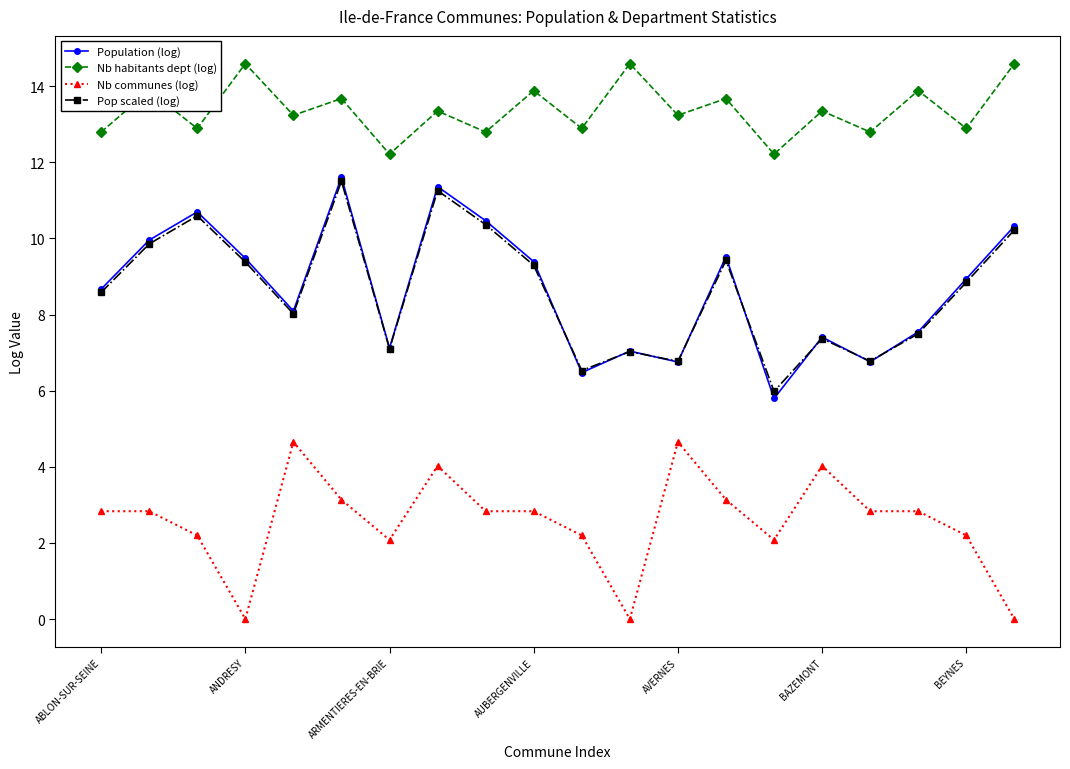

True or false: Pop scaled (log) and Nb communes (log) cross at least once.

False